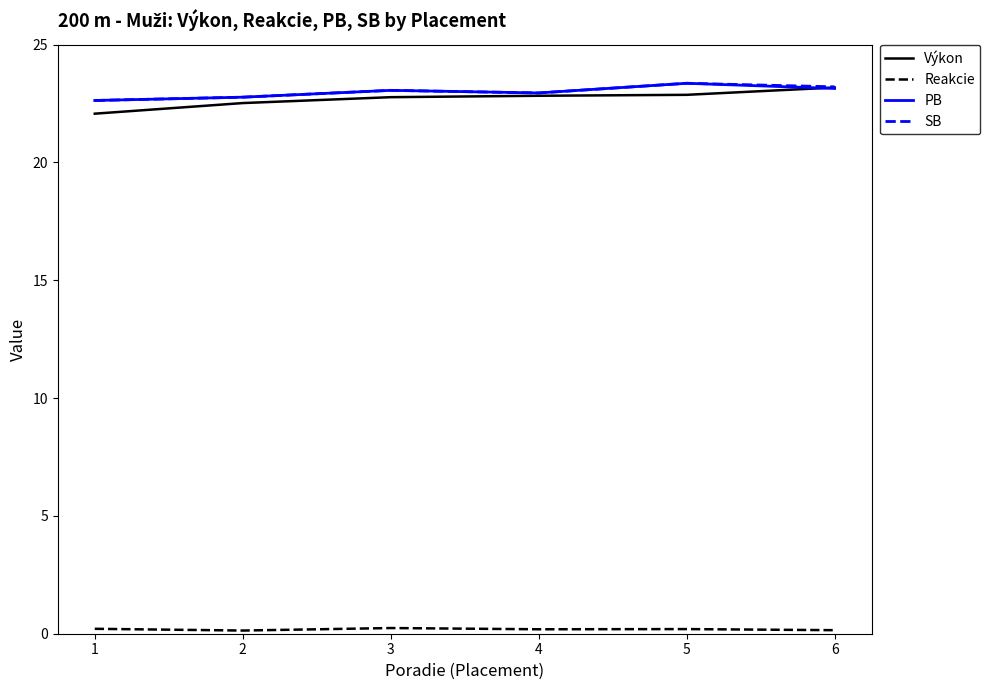

What is the difference between the highest and lowest values at 1?

22.4